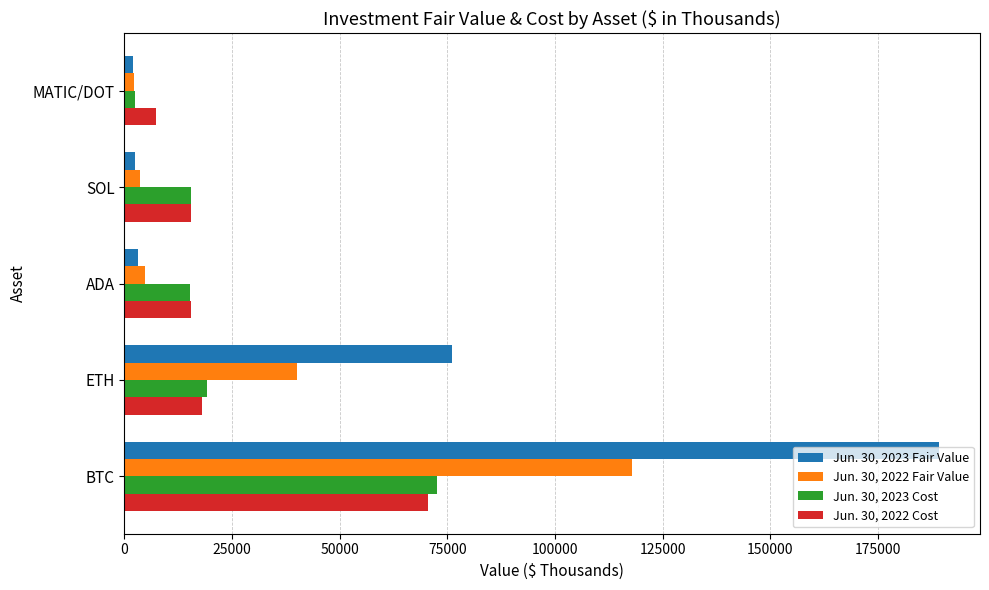

Which category has the lowest value in the Jun. 30, 2023 Cost series?

MATIC/DOT